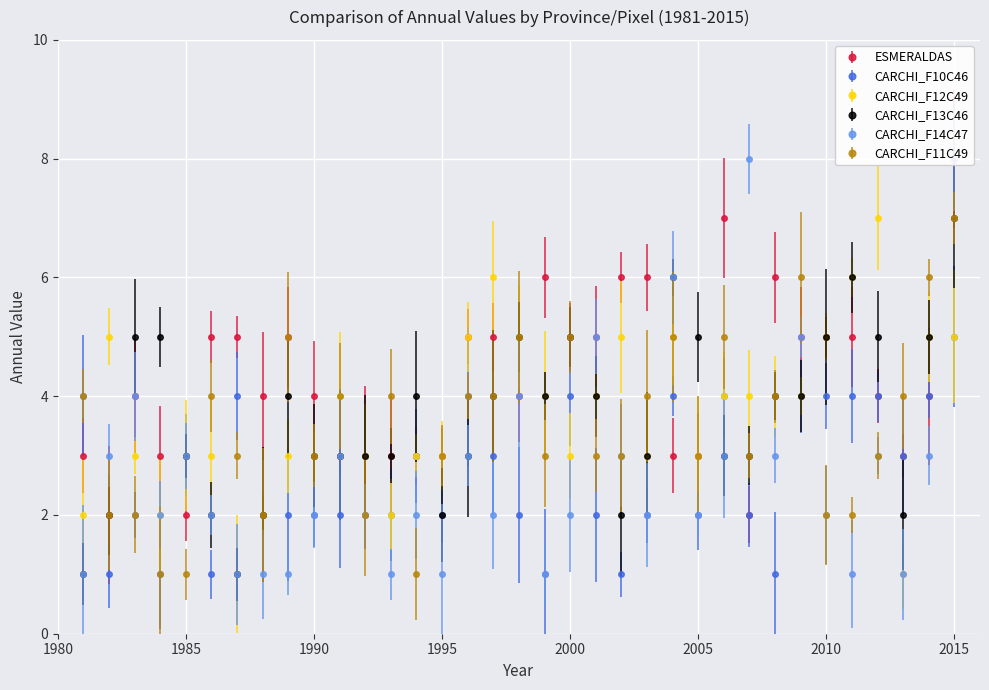

The value of CARCHI_F13C46 at 2000 is 8. True or false?

False